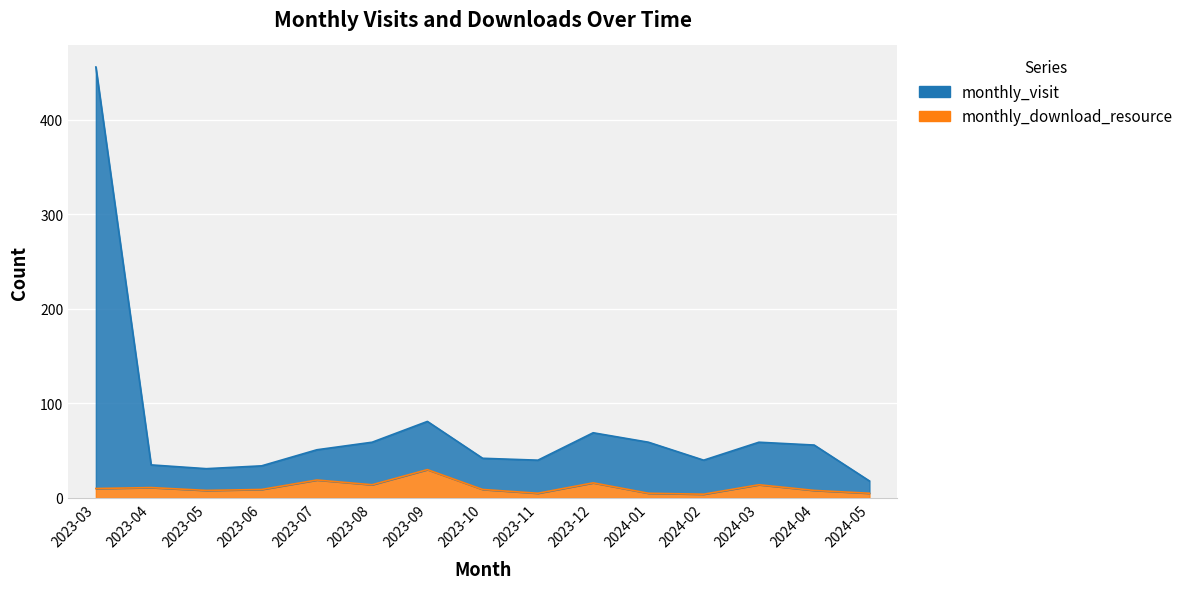

What is the difference between the second highest and minimum values in the monthly_visit series?

63